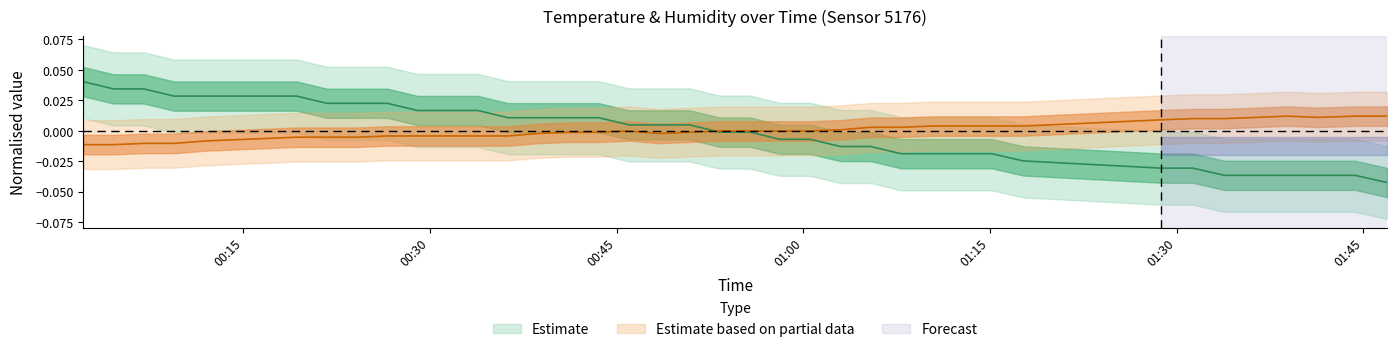

How many values in humidity are above zero?

15